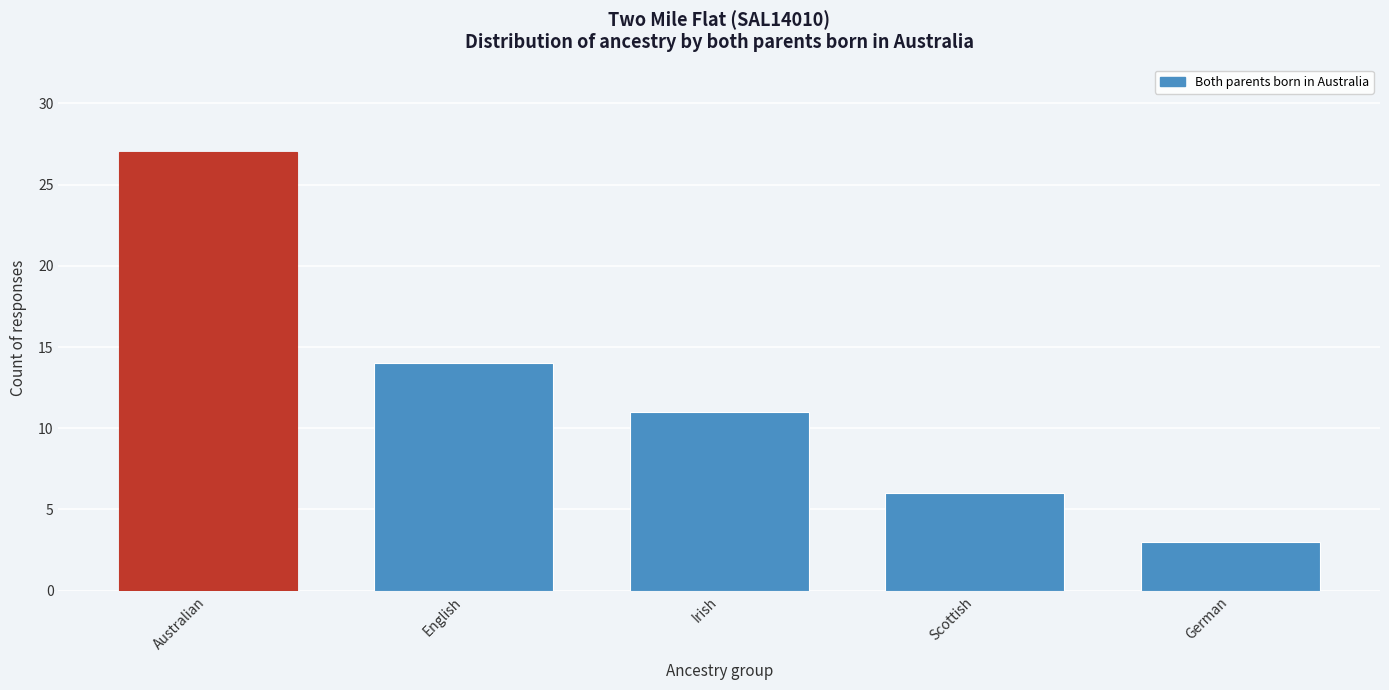

Reading left to right, list all the values displayed in this chart.

Australian=27	English=14	Irish=11	Scottish=6	German=3